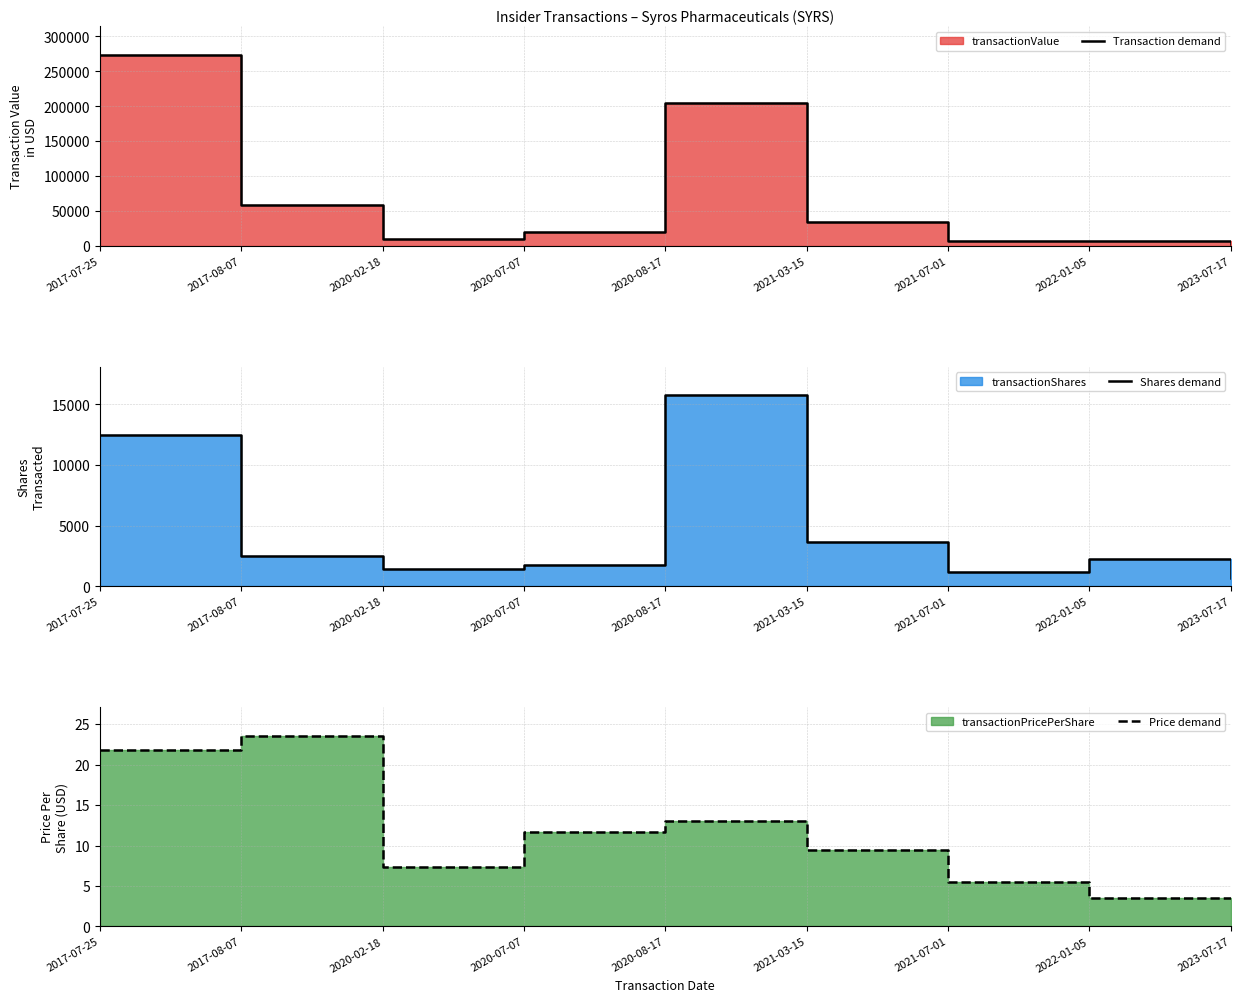

What is the value of the Price demand point at the 2nd from the left?

23.6